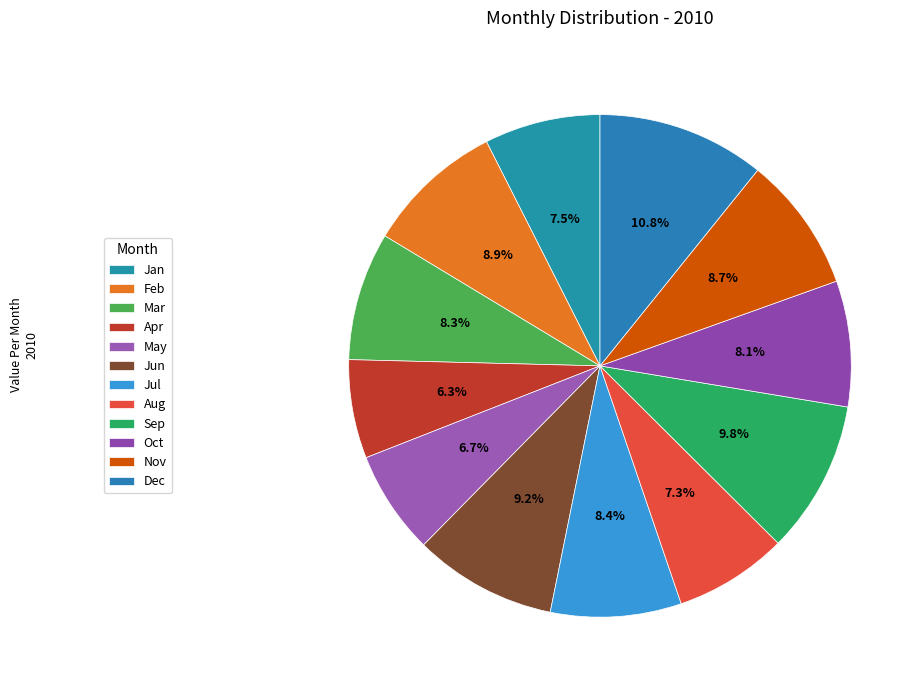

Approximately how many times larger is the value at Apr compared to Jun?

0.7